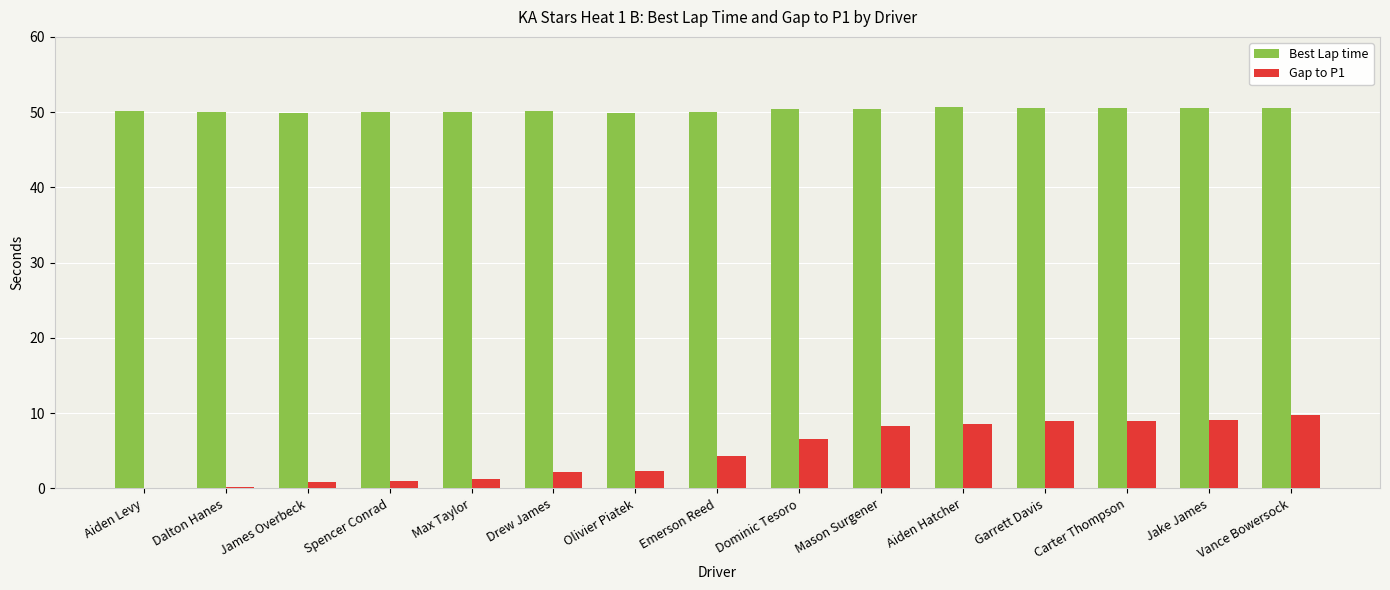

The Best Lap time series shows 78.0 at Drew James. True or false?

False